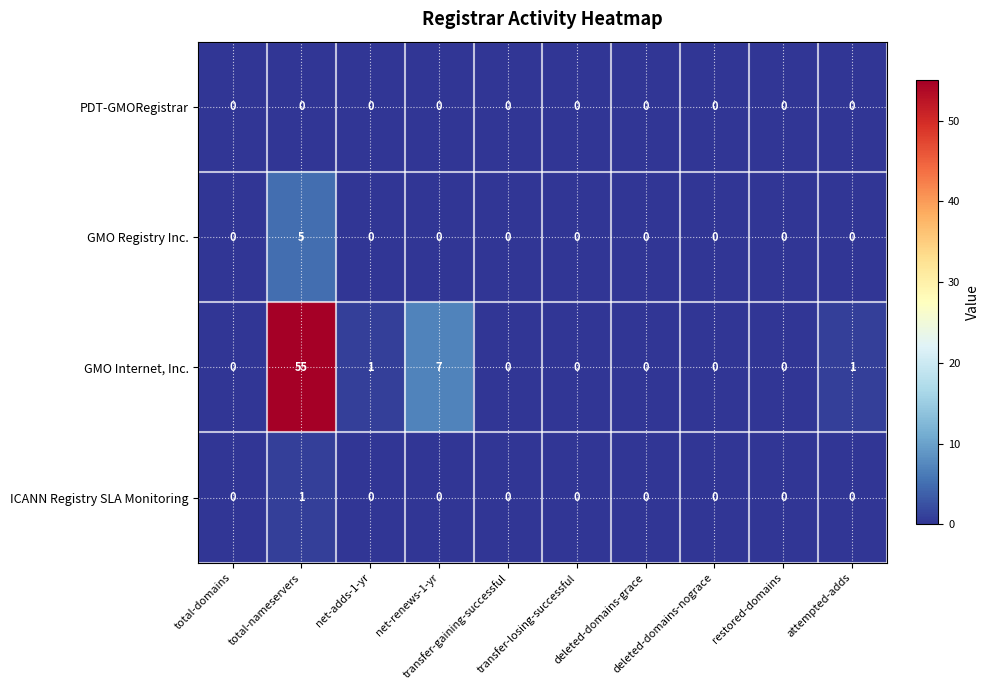

How many GMO Registry Inc. values are between 0 and 1?

9